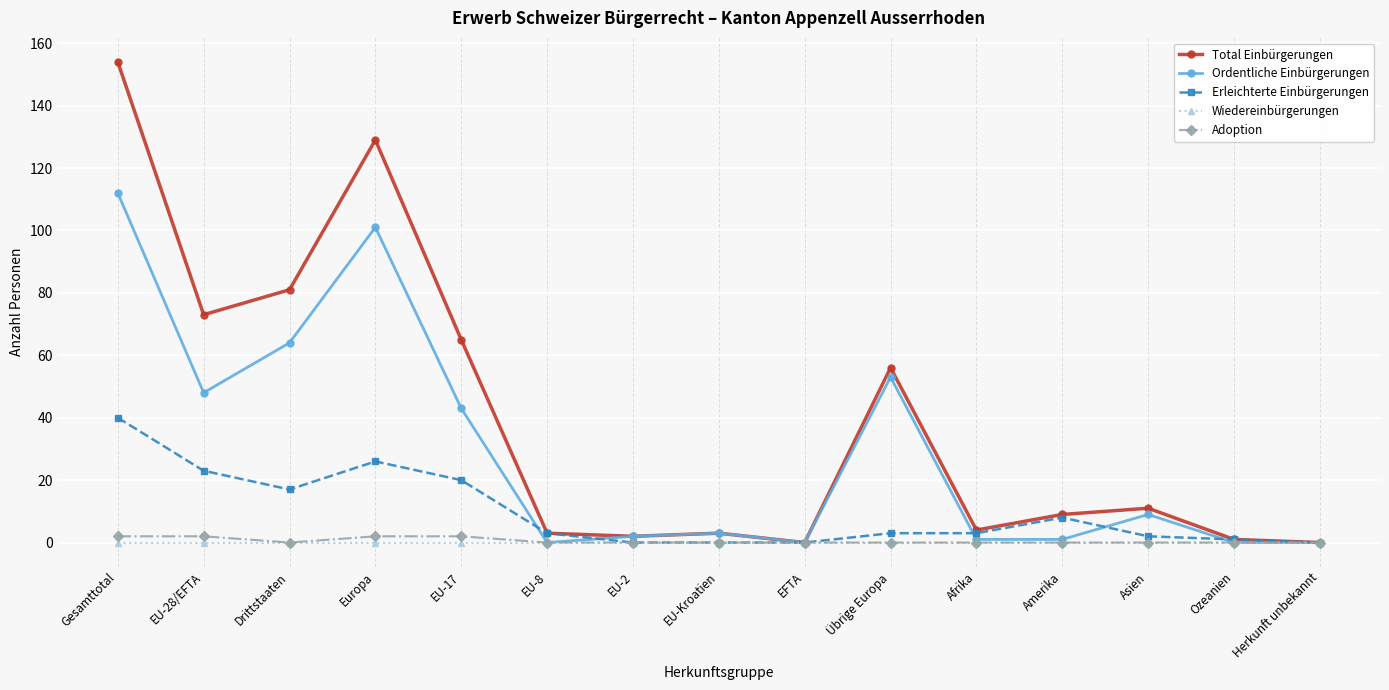

What is the average value of the Ordentliche Einbürgerungen series?

29